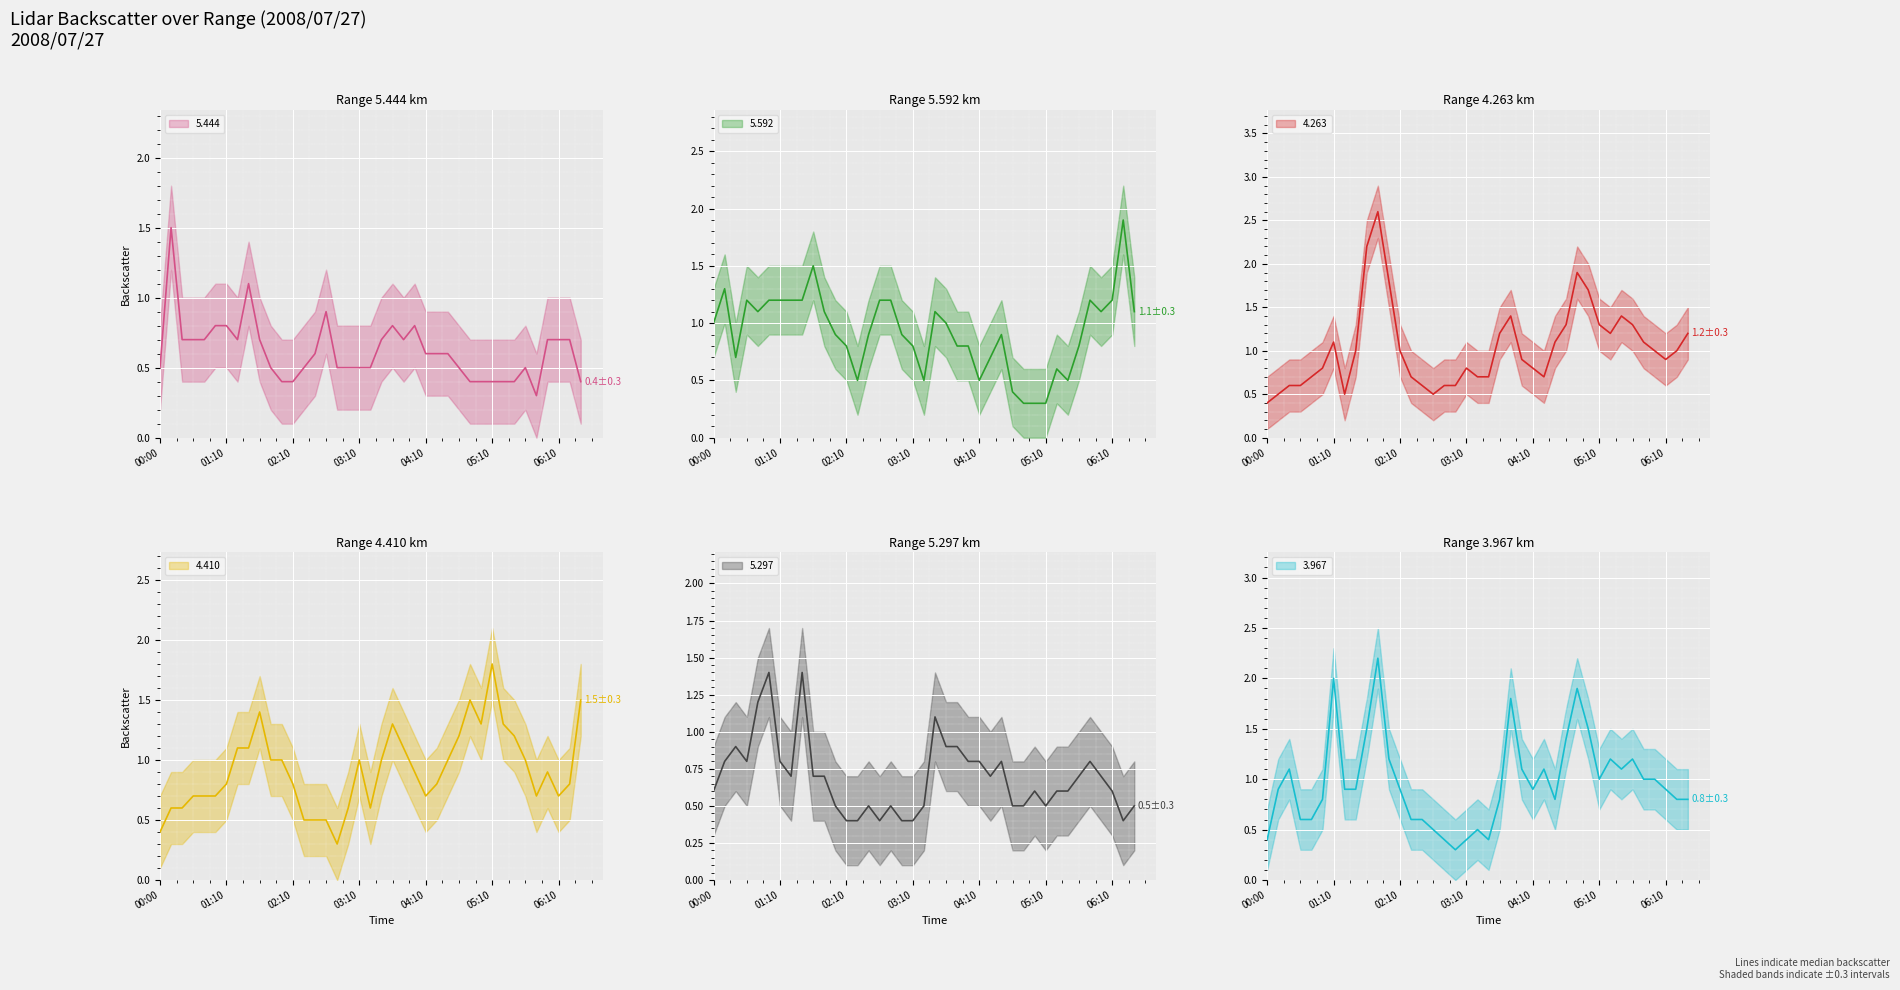

The 4.410 series shows 1.0 at 03:10. True or false?

True